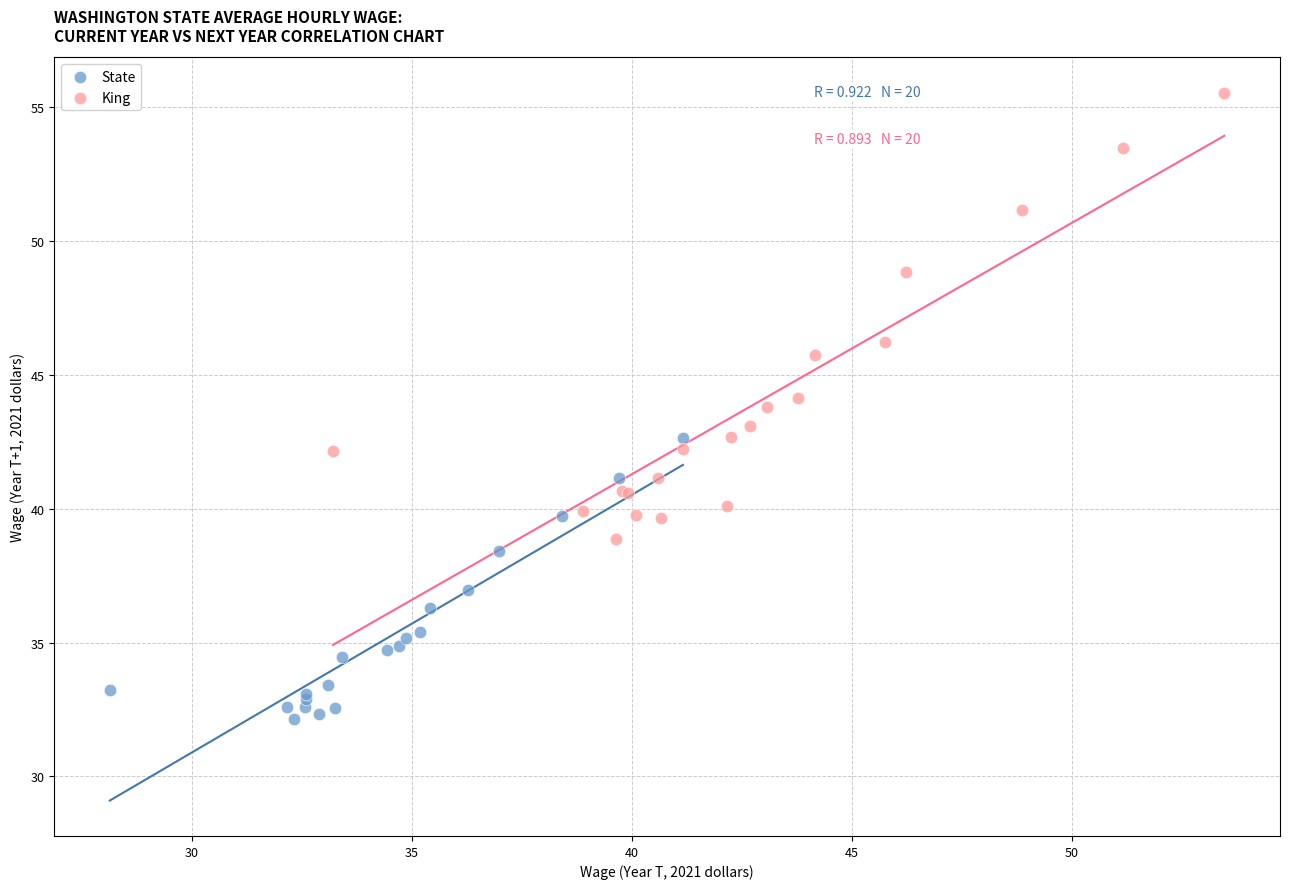

Which series reaches the minimum Y coordinate?

State